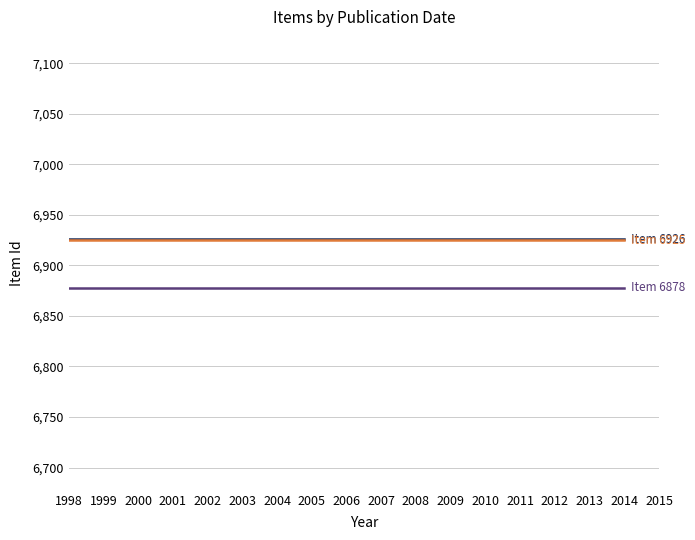

How many lines are shown in the chart?

3